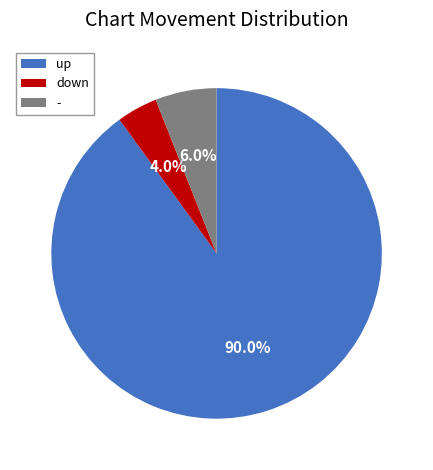

What is the majority slice?

up